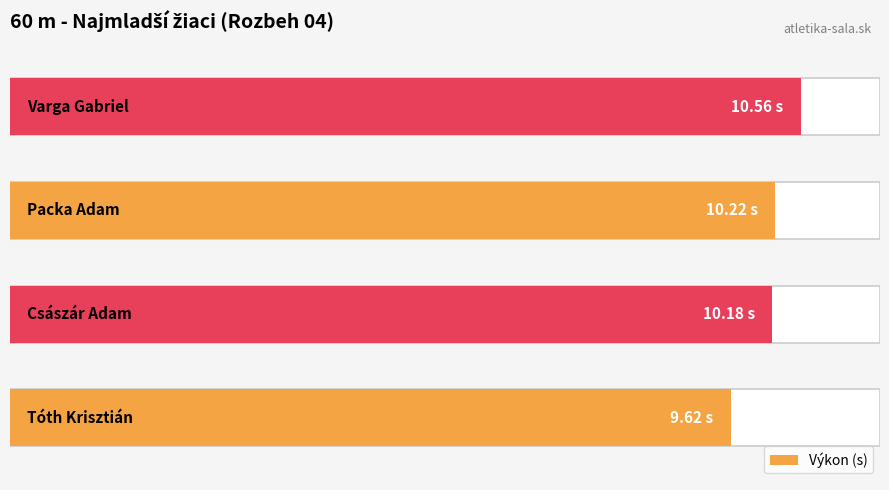

The chart shows a value of 1.2 at 1. True or false?

False